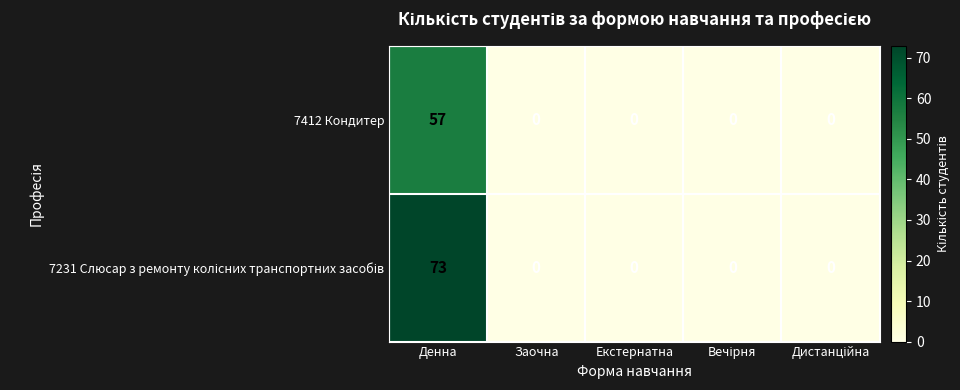

At which category is the sum across all series the highest?

Денна